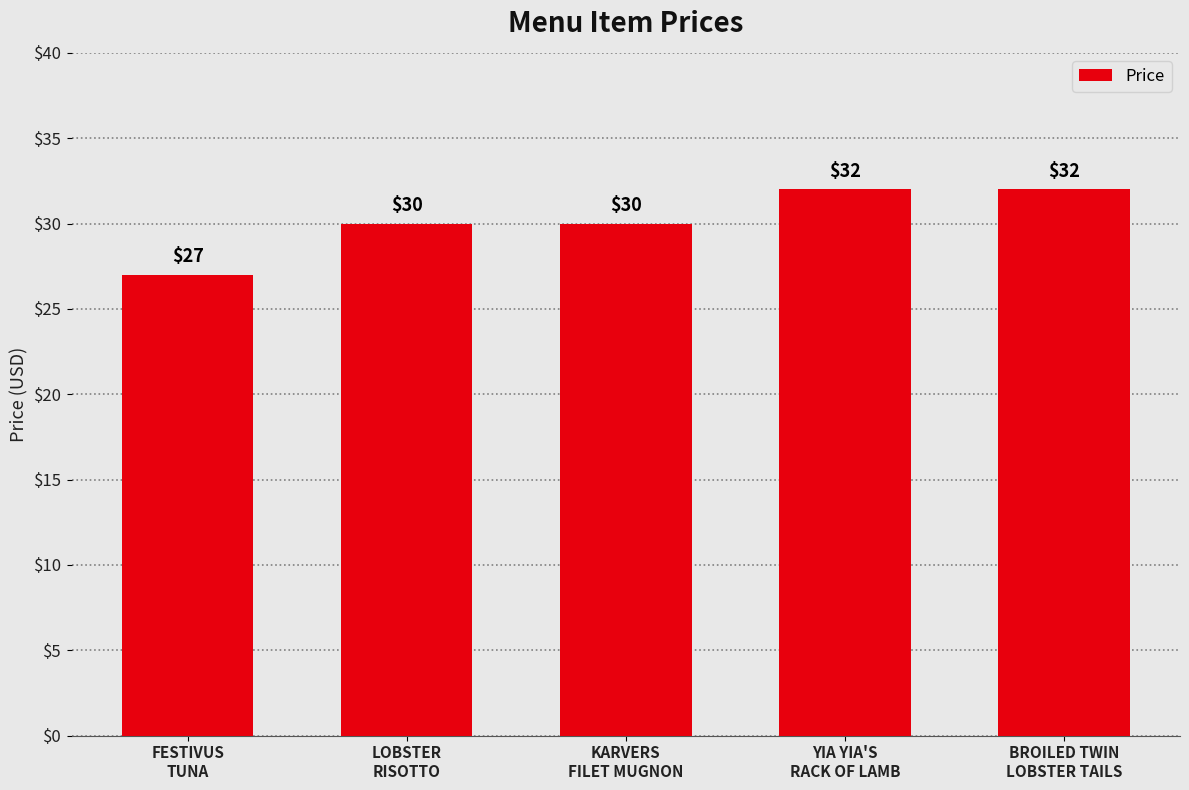

What is the value of the 4th bar from the left?

32